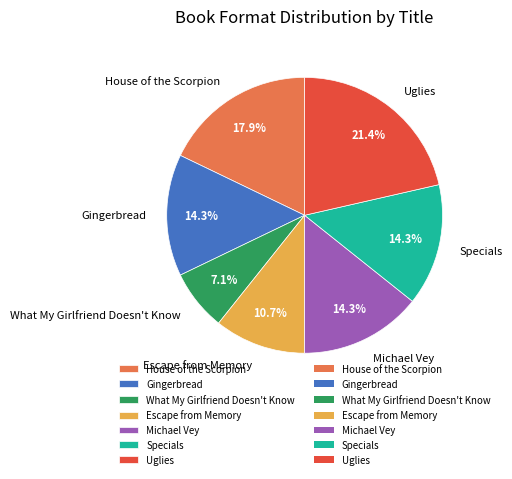

Is it true that Michael Vey is 14% of the pie?

True